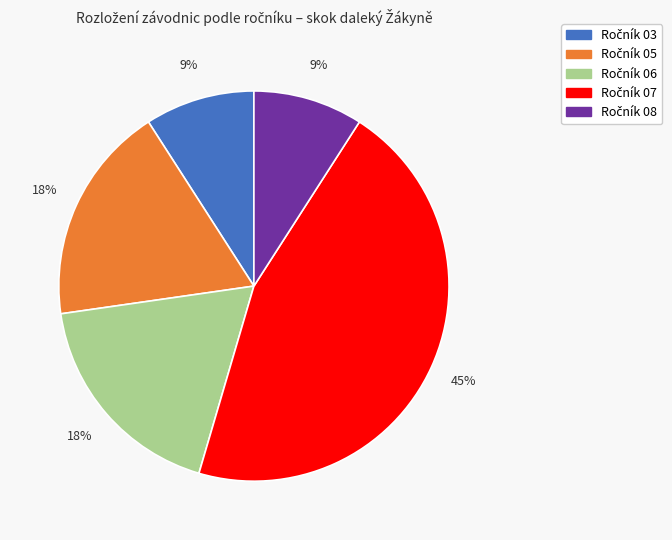

To the nearest percent, what is the average slice percentage?

20%